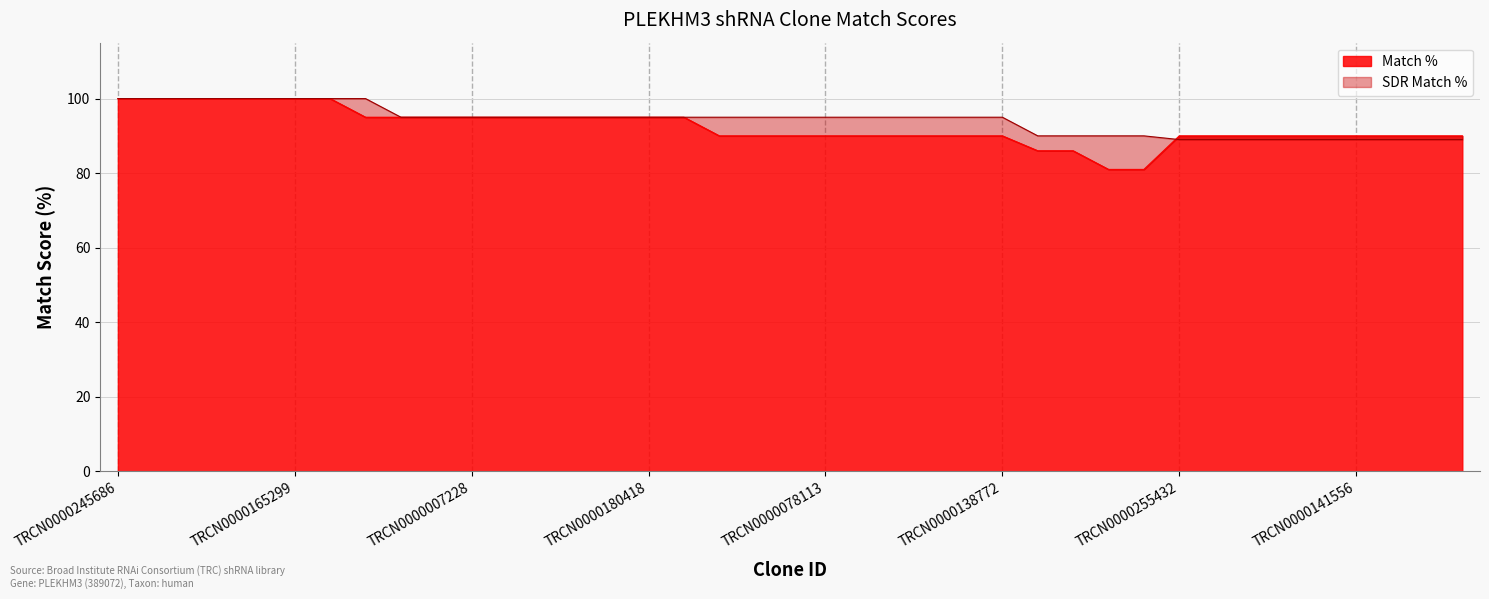

The SDR Match % series shows 100 at TRCN0000140719. True or false?

True